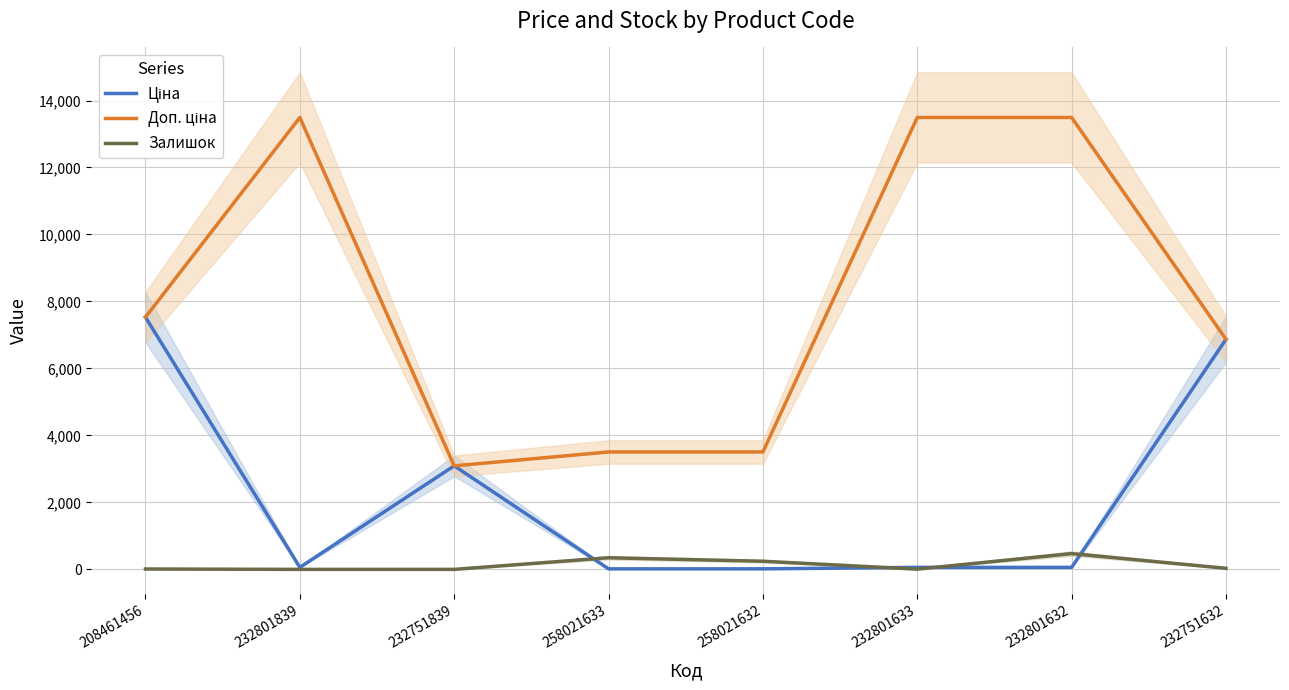

At which category does Доп. ціна reach its first local peak?

232801839